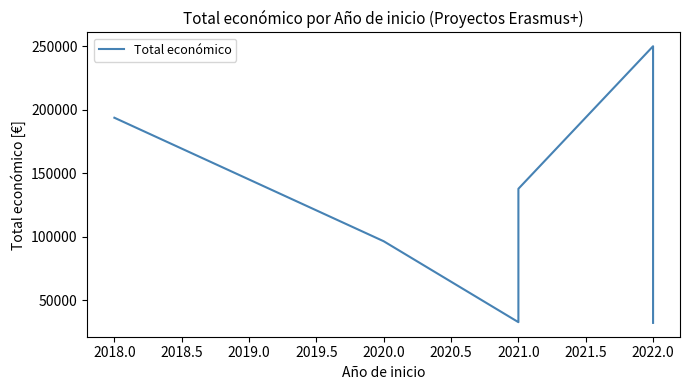

How many points are lower than both their immediate neighbors (excluding endpoints)?

1